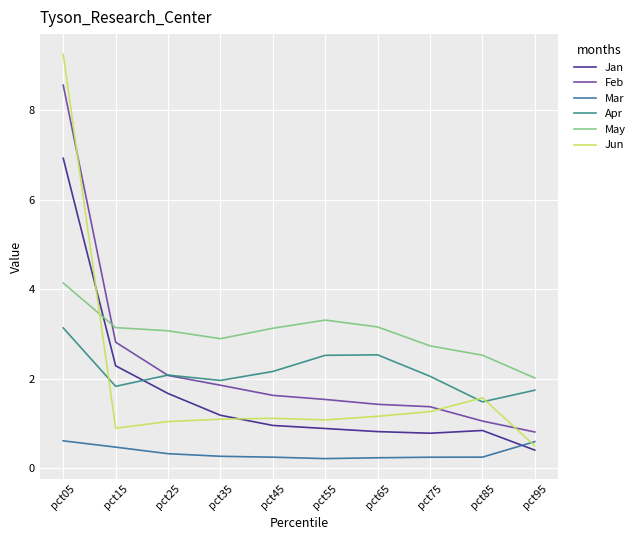

What is the sum of the Jan values at pct15 and pct35?

3.5